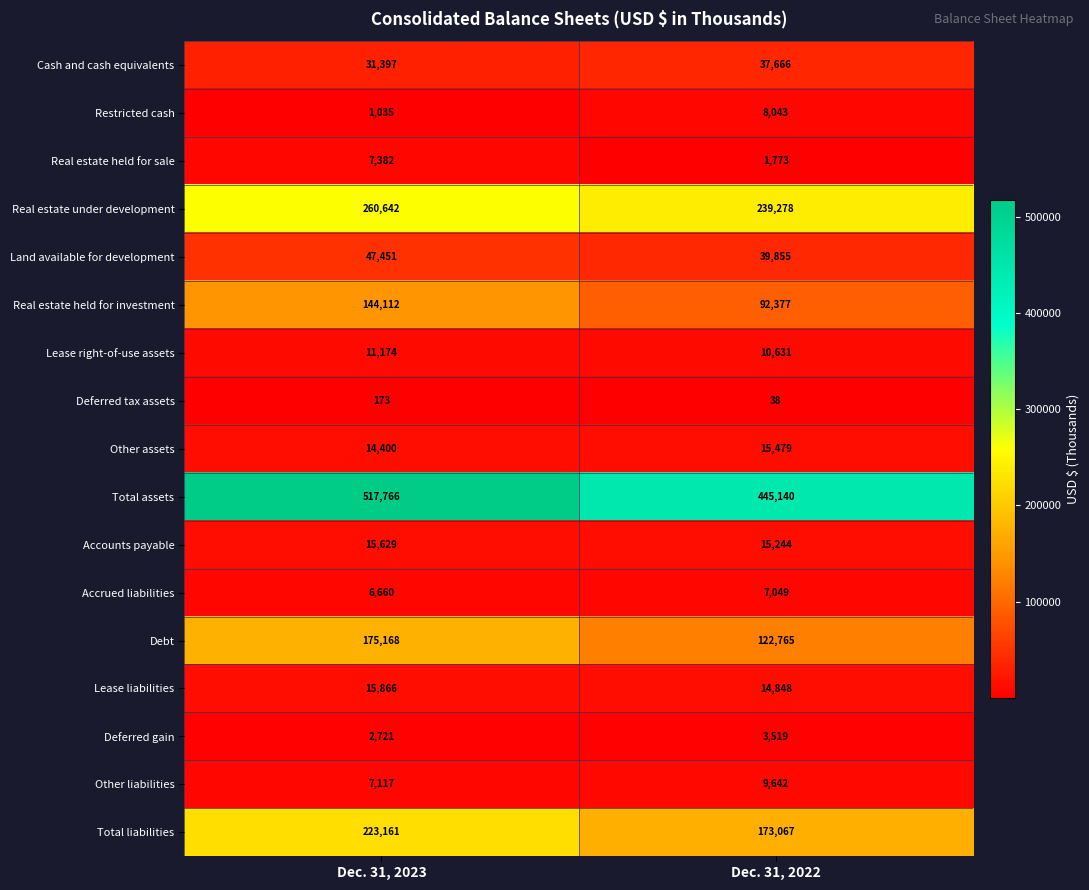

Which series has the largest total across all categories?

Total assets